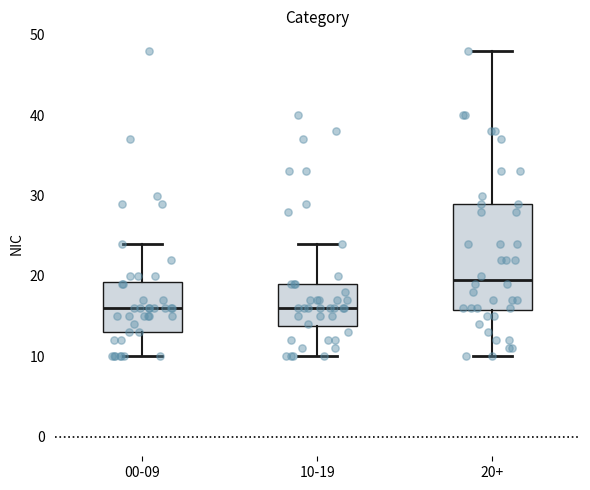

Where does the lower whisker of the box for 20+ end on the y-axis? The values are not printed on the chart, so give them approximately, as read against the axis.

10